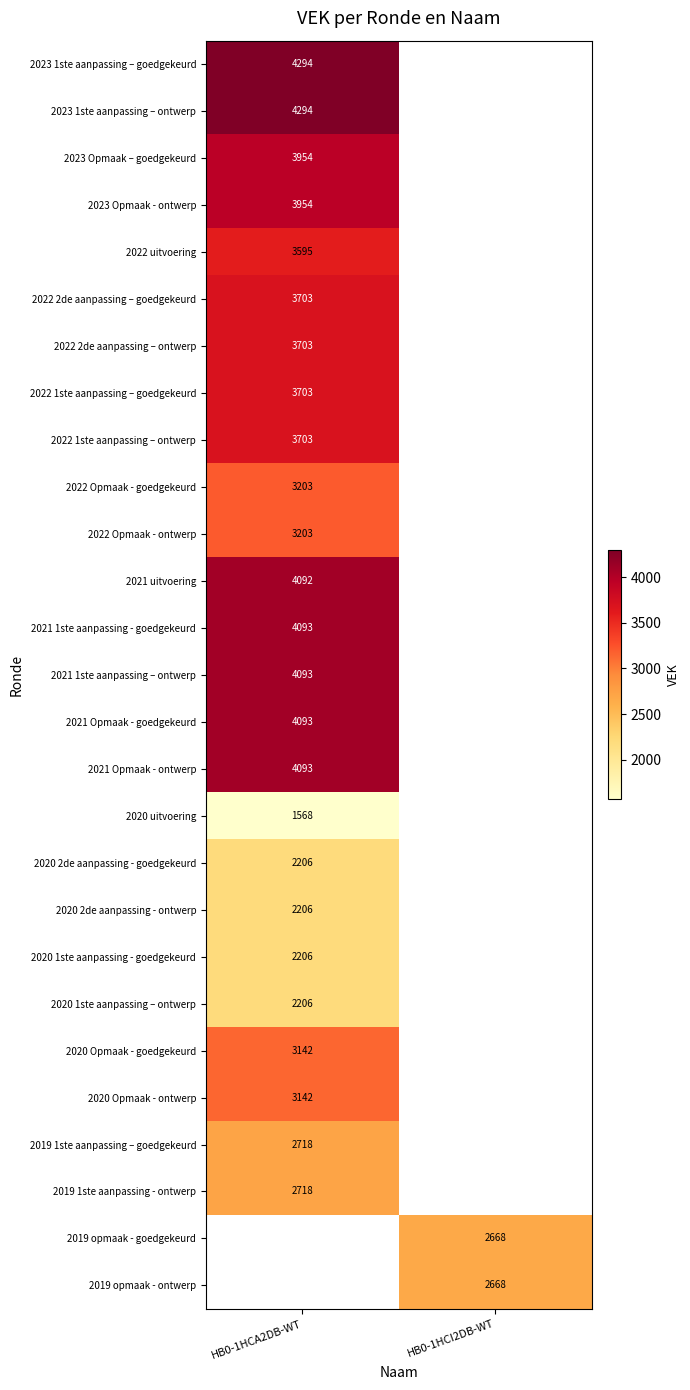

Is the value of 2021 1ste aanpassing - goedgekeurd at HB0-1HCA2DB-WT greater than the value of 2020 uitvoering at HB0-1HCA2DB-WT?

Yes